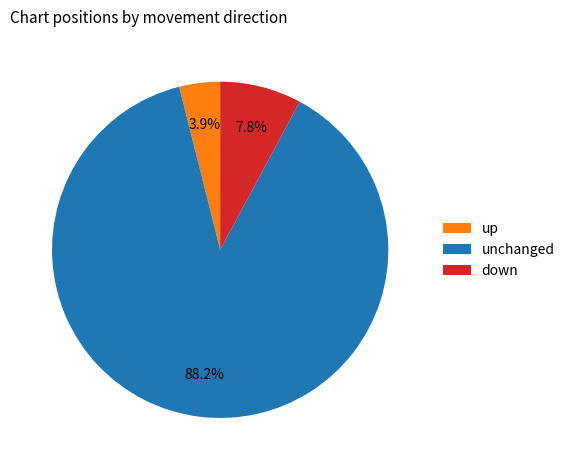

What percentage is NOT represented by up?

96.1%